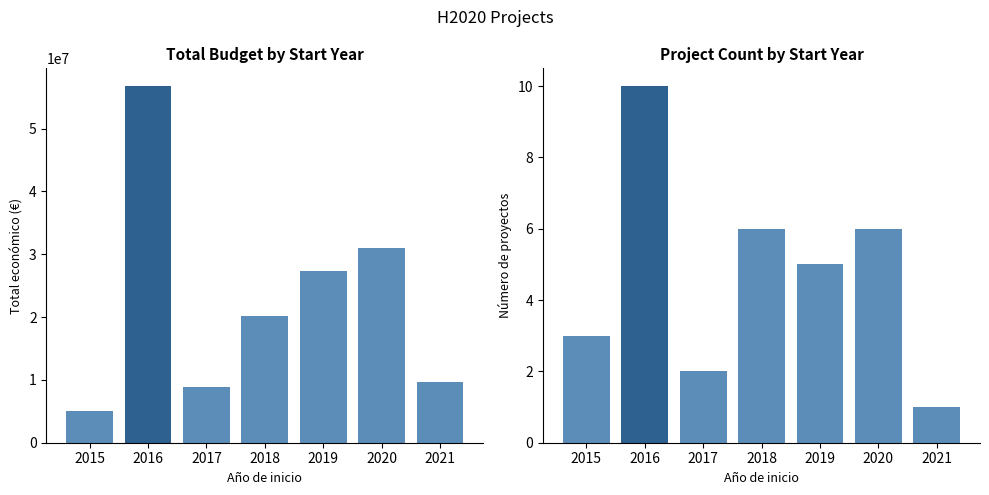

What is the lowest value of the Número de proyectos series?

1